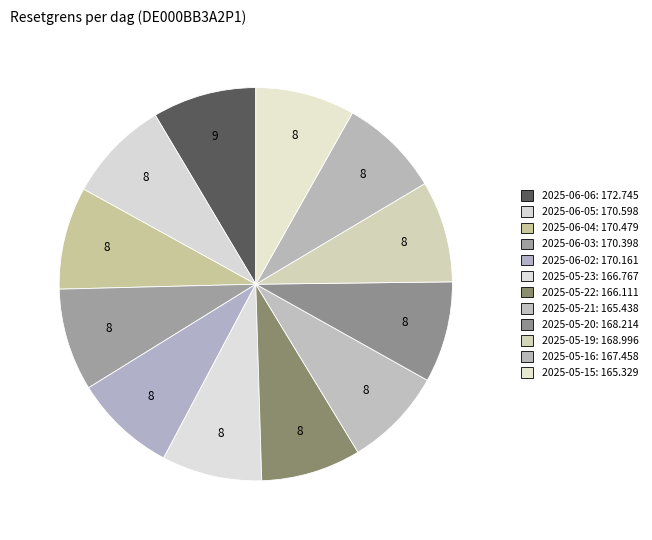

Does 2025-06-05 account for over 50% of the chart?

No